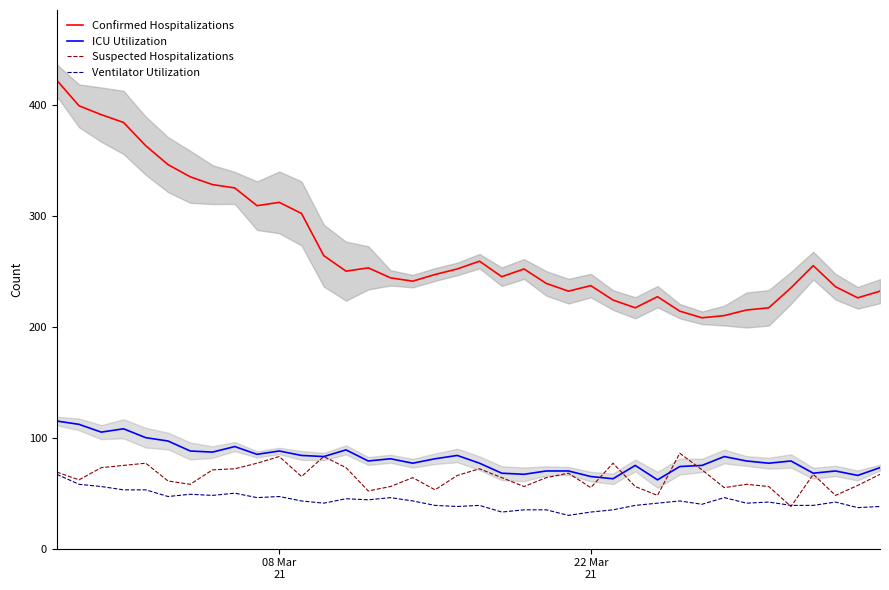

What is the lowest value of the Ventilator Utilization series?

30